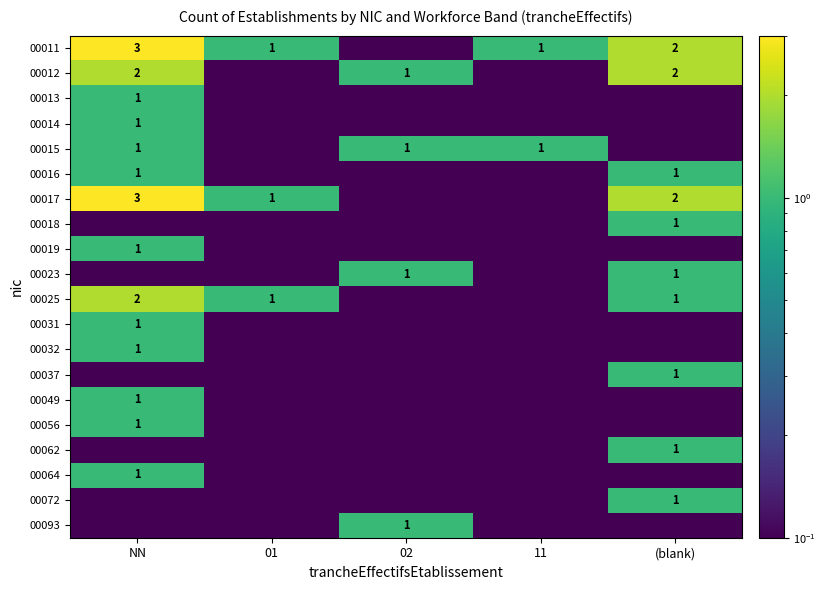

The 00031 series shows 1.7 at NN. True or false?

False